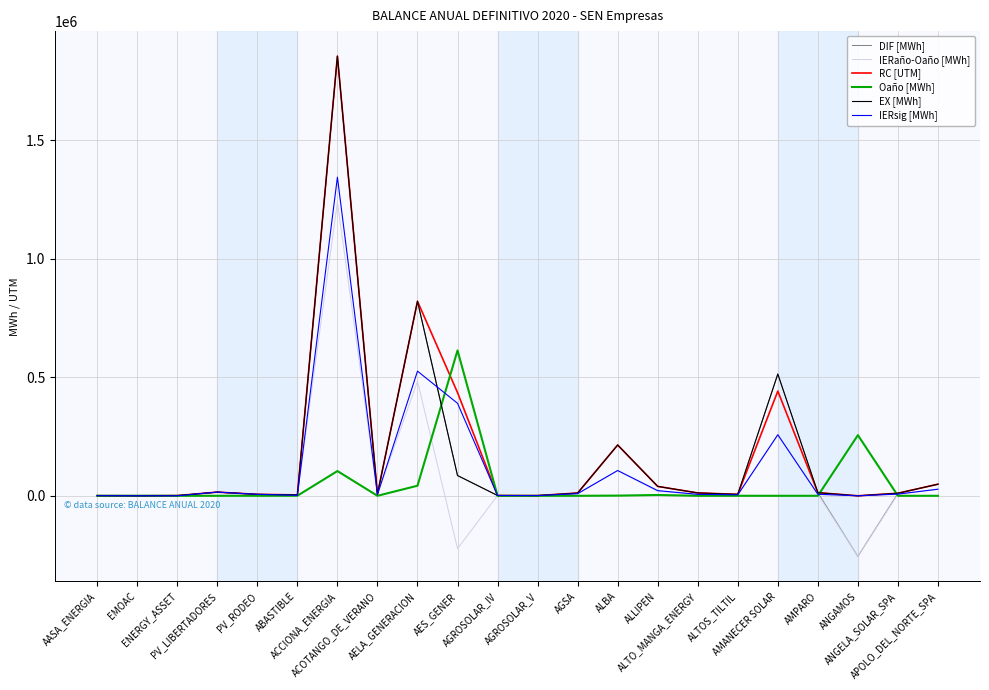

Reading left to right, what are all the values shown in this chart?

DIF [MWh]: AASA_ENERGIA=574.8	EMOAC=-129.9	ENERGY_ASSET=909.1	PV_LIBERTADORES=15501.6	PV_RODEO=6121.0	ABASTIBLE=3886.2	ACCIONA_ENERGIA=1855234.9	ACOTANGO_DE_VERANO=6922.4	AELA_GENERACION=820981.0	AES_GENER=85559.7	AGROSOLAR_IV=1221.1	AGROSOLAR_V=897.4	AGSA=11662.1	ALBA=214316.5	ALLIPEN=39693.8	ALTO_MANGA_ENERGY=12057.9	ALTOS_TILTIL=6153.7	AMANECER SOLAR=513801.6	AMPARO=13181.2	ANGAMOS=-255847.4	ANGELA_SOLAR_SPA=10766.9	APOLO_DEL_NORTE_SPA=49005.2
IERaño-Oaño [MWh]: AASA_ENERGIA=574.8	EMOAC=-128.9	ENERGY_ASSET=42.5	PV_LIBERTADORES=15503.6	PV_RODEO=6123.0	ABASTIBLE=1634.2	ACCIONA_ENERGIA=1240040.4	ACOTANGO_DE_VERANO=5077.4	AELA_GENERACION=483461.0	AES_GENER=-222960.5	AGROSOLAR_IV=1221.1	AGROSOLAR_V=897.4	AGSA=8988.1	ALBA=105921.0	ALLIPEN=18390.7	ALTO_MANGA_ENERGY=6083.2	ALTOS_TILTIL=4095.0	AMANECER SOLAR=257609.2	AMPARO=6418.9	ANGAMOS=-255847.4	ANGELA_SOLAR_SPA=7076.0	APOLO_DEL_NORTE_SPA=27789.3
RC [UTM]: AASA_ENERGIA=575.0	EMOAC=-130.0	ENERGY_ASSET=909.0	PV_LIBERTADORES=15502.0	PV_RODEO=6121.0	ABASTIBLE=3886.0	ACCIONA_ENERGIA=1855235.0	ACOTANGO_DE_VERANO=6922.0	AELA_GENERACION=820981.0	AES_GENER=435489.0	AGROSOLAR_IV=1221.0	AGROSOLAR_V=897.0	AGSA=11662.0	ALBA=214317.0	ALLIPEN=39694.0	ALTO_MANGA_ENERGY=12058.0	ALTOS_TILTIL=6154.0	AMANECER SOLAR=441691.0	AMPARO=13181.0	ANGAMOS=1.0	ANGELA_SOLAR_SPA=10767.0	APOLO_DEL_NORTE_SPA=49005.0
Oaño [MWh]: AASA_ENERGIA=206.0	EMOAC=418.7	ENERGY_ASSET=60.7	PV_LIBERTADORES=0.0	PV_RODEO=0.0	ABASTIBLE=284.8	ACCIONA_ENERGIA=104419.7	ACOTANGO_DE_VERANO=0.0	AELA_GENERACION=42518.2	AES_GENER=613374.9	AGROSOLAR_IV=0.0	AGROSOLAR_V=0.0	AGSA=0.0	ALBA=793.8	ALLIPEN=3449.8	ALTO_MANGA_ENERGY=0.0	ALTOS_TILTIL=106.8	AMANECER SOLAR=0.0	AMPARO=0.0	ANGAMOS=255847.4	ANGELA_SOLAR_SPA=0.0	APOLO_DEL_NORTE_SPA=0.0
EX [MWh]: AASA_ENERGIA=574.8	EMOAC=0.0	ENERGY_ASSET=909.1	PV_LIBERTADORES=15501.6	PV_RODEO=6121.0	ABASTIBLE=3886.2	ACCIONA_ENERGIA=1855234.9	ACOTANGO_DE_VERANO=6922.4	AELA_GENERACION=820981.0	AES_GENER=85559.7	AGROSOLAR_IV=1221.1	AGROSOLAR_V=897.4	AGSA=11662.1	ALBA=214316.5	ALLIPEN=39693.8	ALTO_MANGA_ENERGY=12057.9	ALTOS_TILTIL=6153.7	AMANECER SOLAR=513801.6	AMPARO=13181.2	ANGAMOS=0.0	ANGELA_SOLAR_SPA=10766.9	APOLO_DEL_NORTE_SPA=49005.2
IERsig [MWh]: AASA_ENERGIA=575.0	EMOAC=0.0	ENERGY_ASSET=103.1	PV_LIBERTADORES=15502.0	PV_RODEO=6121.0	ABASTIBLE=1919.0	ACCIONA_ENERGIA=1344460.1	ACOTANGO_DE_VERANO=5077.4	AELA_GENERACION=525979.2	AES_GENER=390414.3	AGROSOLAR_IV=1221.1	AGROSOLAR_V=897.4	AGSA=8988.1	ALBA=106714.8	ALLIPEN=21840.5	ALTO_MANGA_ENERGY=6083.2	ALTOS_TILTIL=4201.8	AMANECER SOLAR=257609.2	AMPARO=6418.9	ANGAMOS=0.0	ANGELA_SOLAR_SPA=7076.0	APOLO_DEL_NORTE_SPA=27789.3